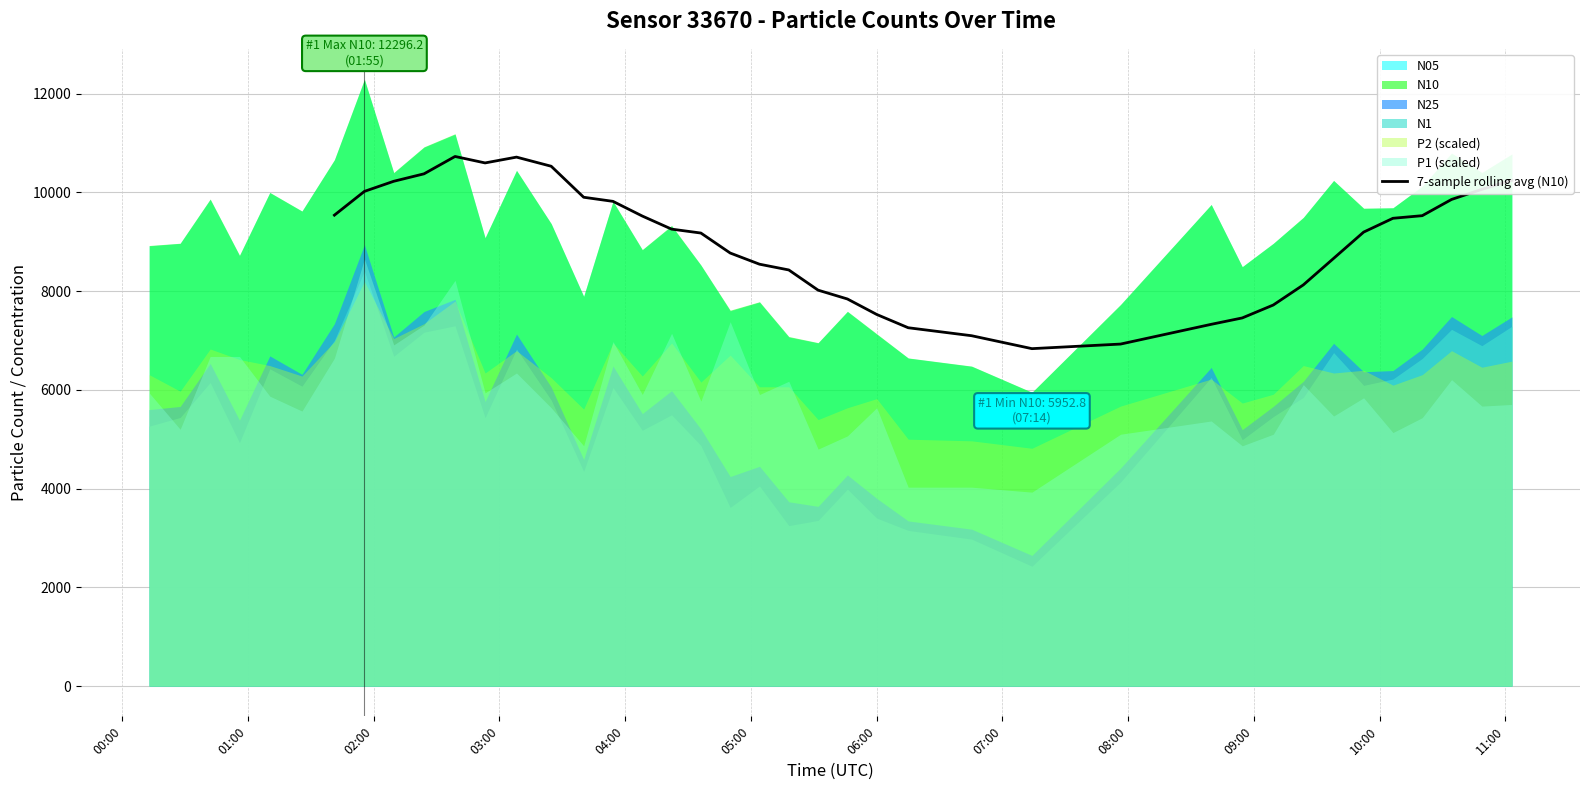

What is the lowest value of the 7-sample rolling avg (N10) series?

6835.8